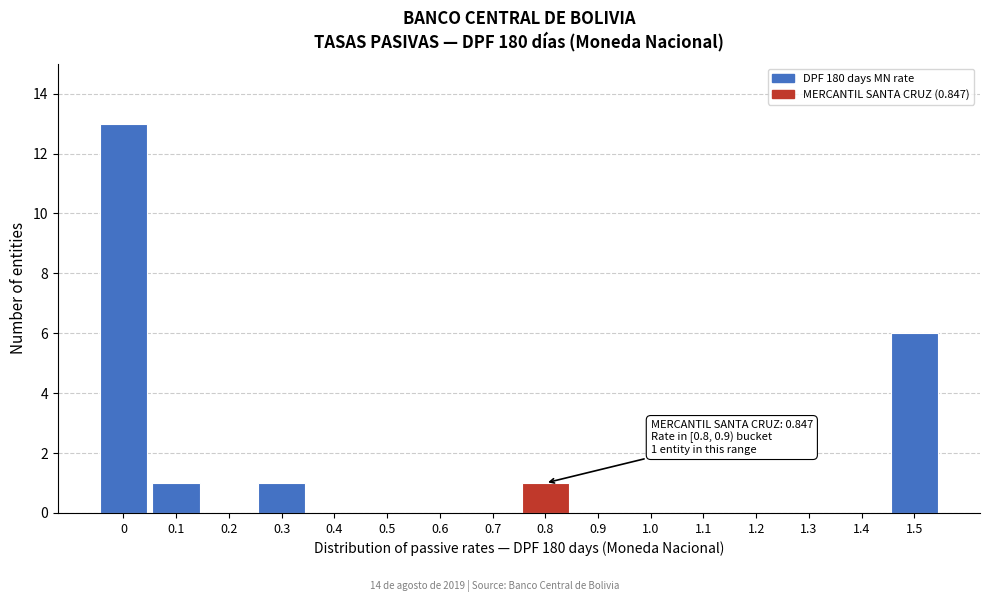

Reading right to left, list all the values displayed in this chart.

1.5=6	1.4=0	1.3=0	1.2=0	1.1=0	1.0=0	0.9=0	0.8=1	0.7=0	0.6=0	0.5=0	0.4=0	0.3=1	0.2=0	0.1=1	0=13